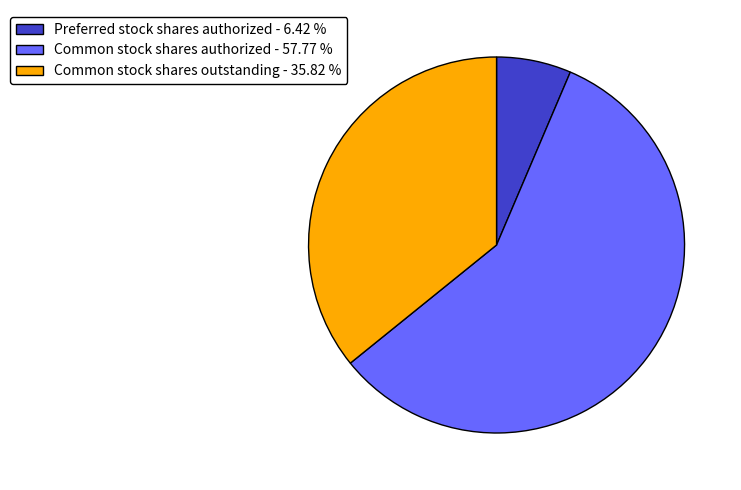

What is the majority slice?

Common stock shares authorized - 57.77 %